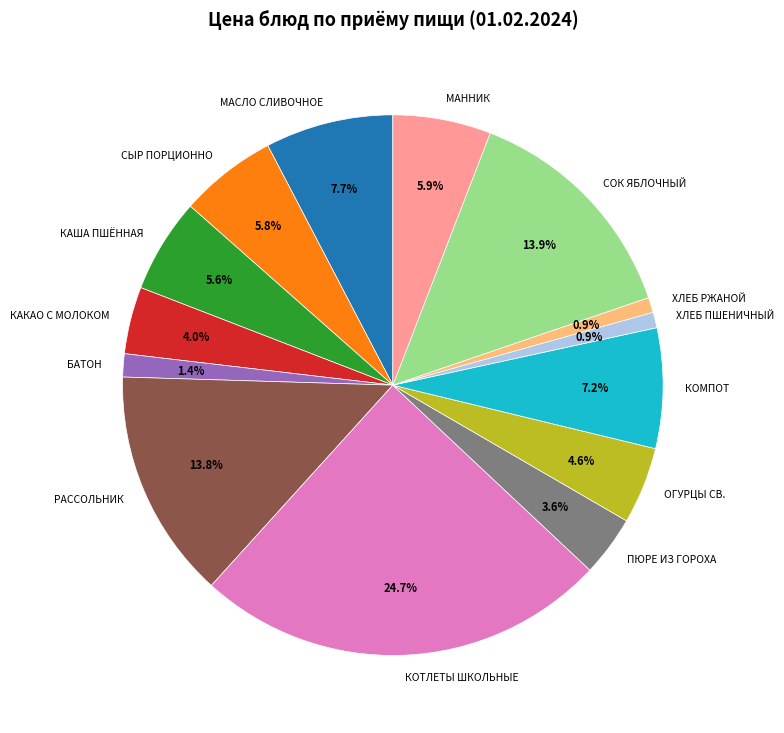

What portion of the pie excludes КОМПОТ?

92.8%